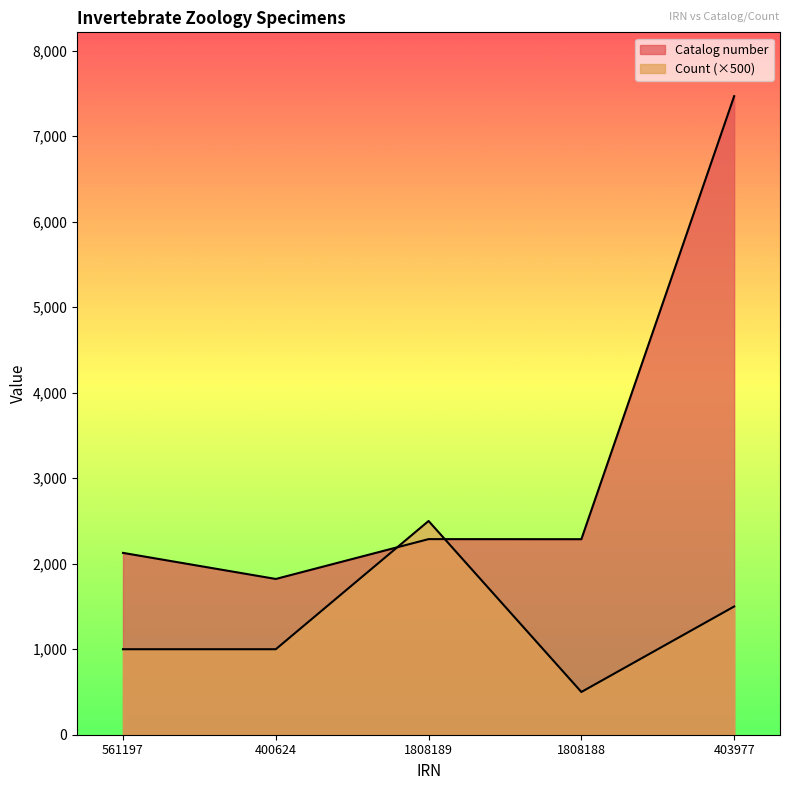

How many interior local peaks does the Catalog number series have?

1